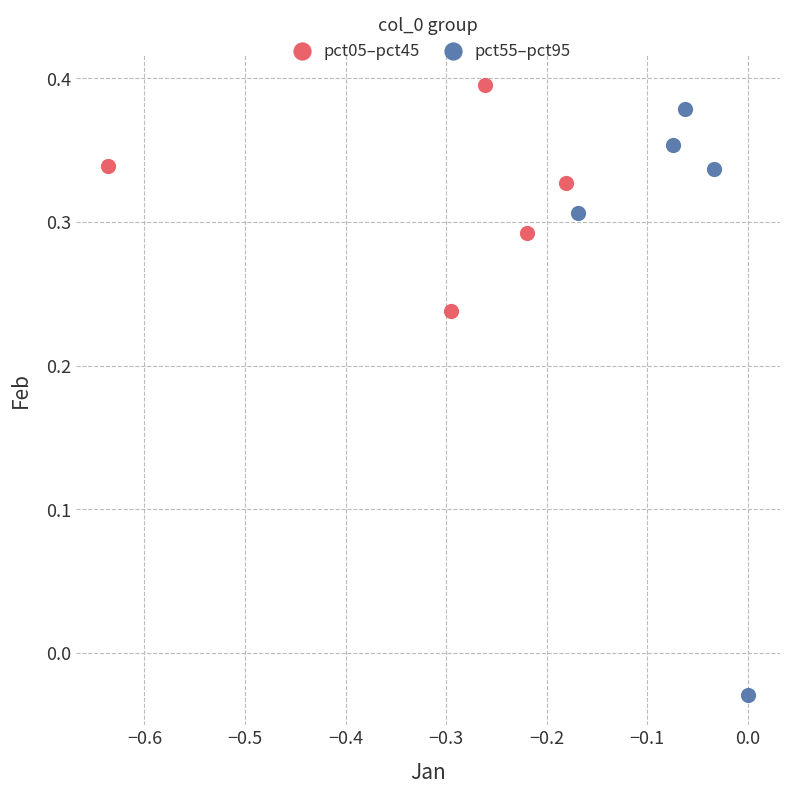

Which series has the largest Y range (max minus min)?

pct55–pct95